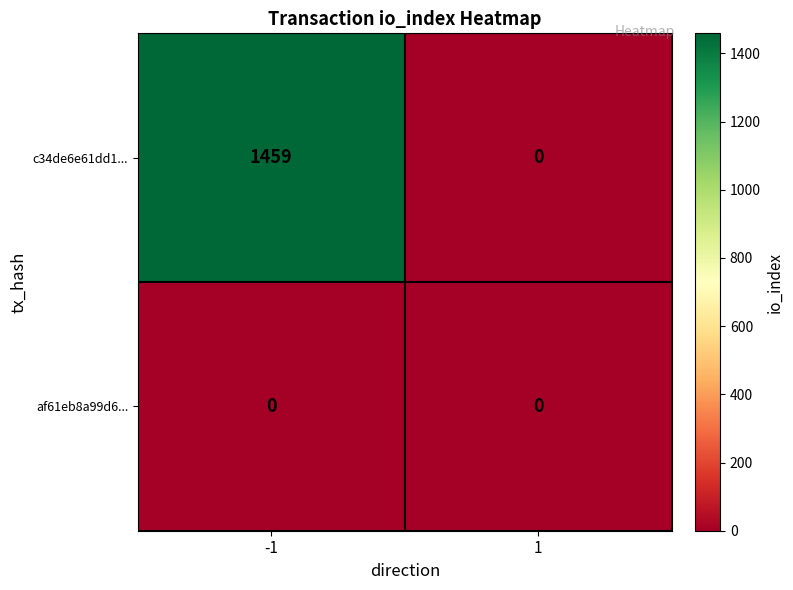

What is the total value across all series at -1?

1459